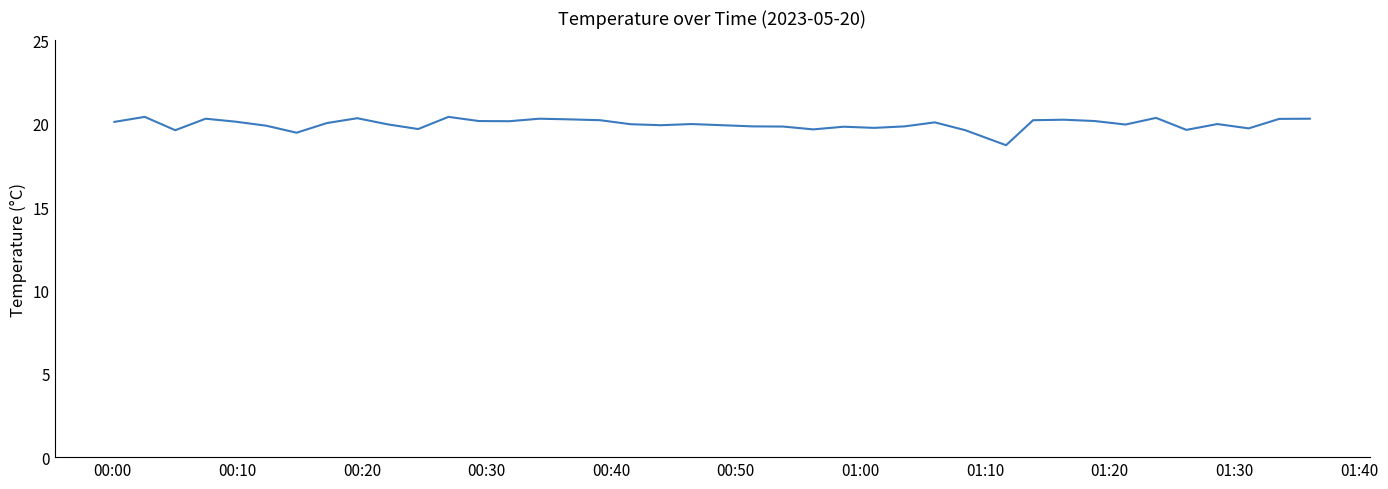

What is the greatest value displayed?

20.4